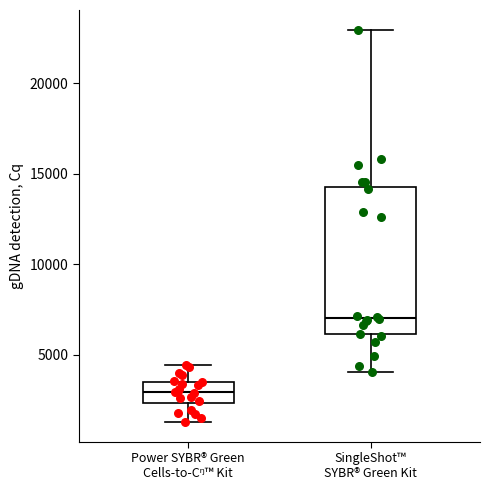

Where is the upper edge of the box for Power SYBR® Green Cells-to-Cᵑ™ Kit on the y-axis? The values are not printed on the chart, so give them approximately, as read against the axis.

3500